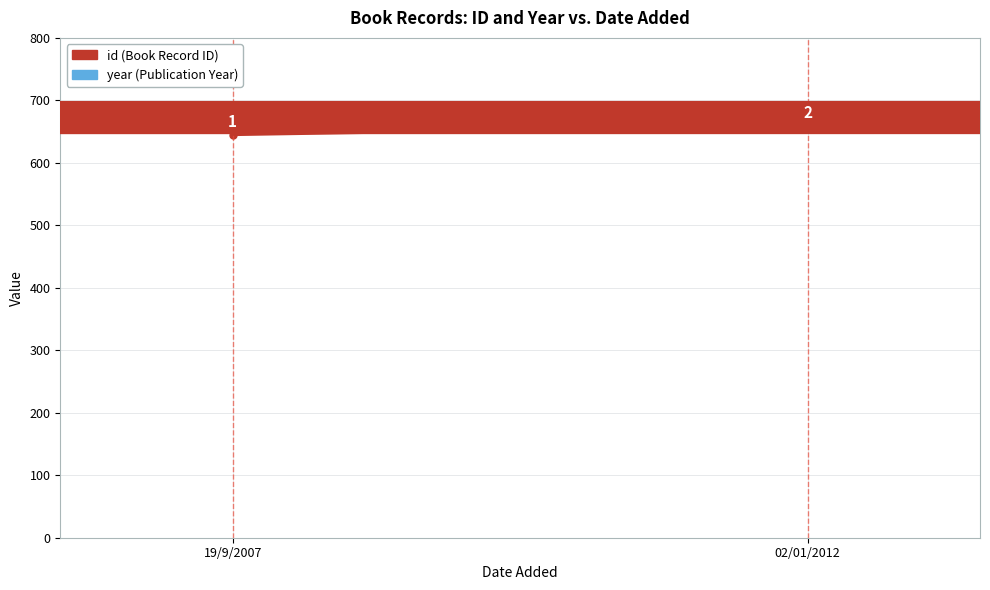

What position from the right is 19/9/2007?

2